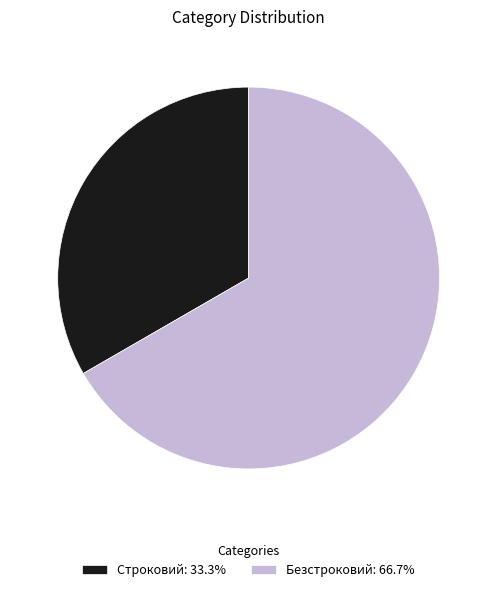

What is the largest slice in the pie chart?

Безстроковий